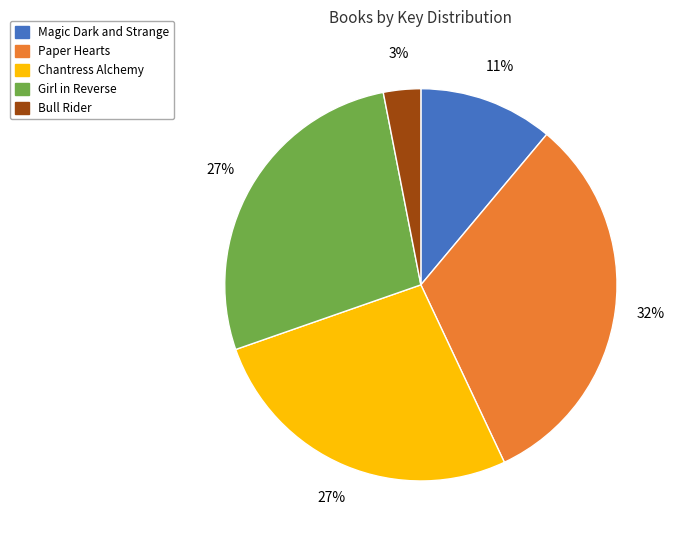

Between Girl in Reverse and Paper Hearts, which is larger?

Paper Hearts